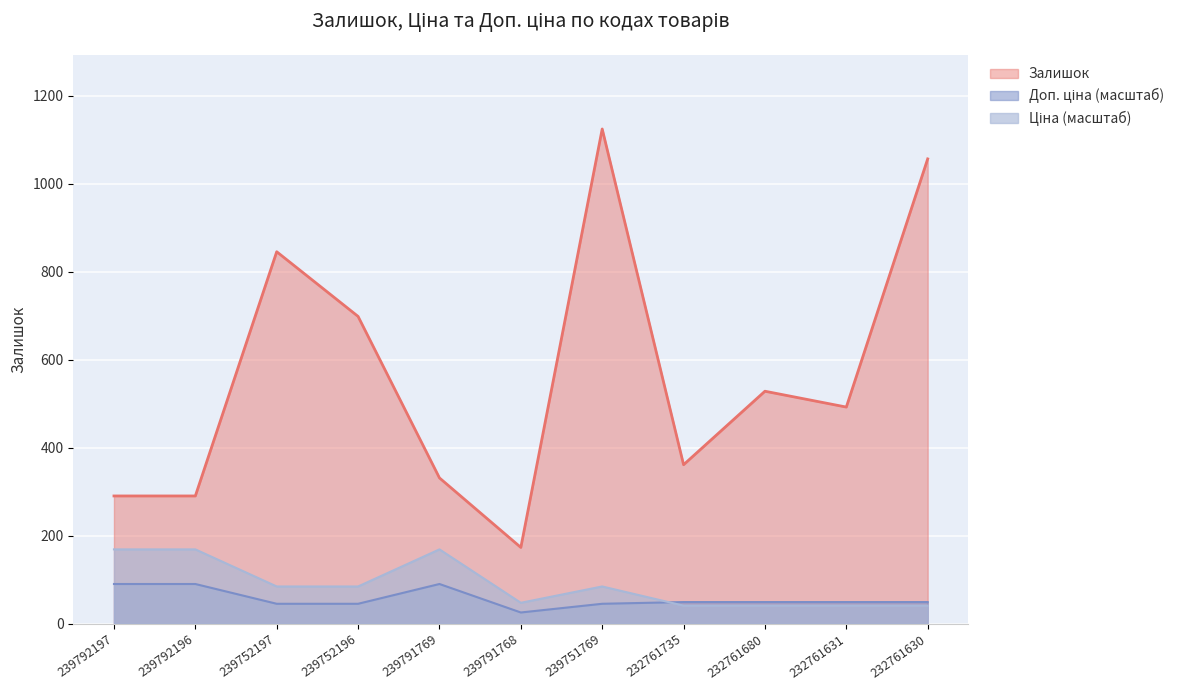

Which has a higher value, 239751769 or 232761680?

239751769